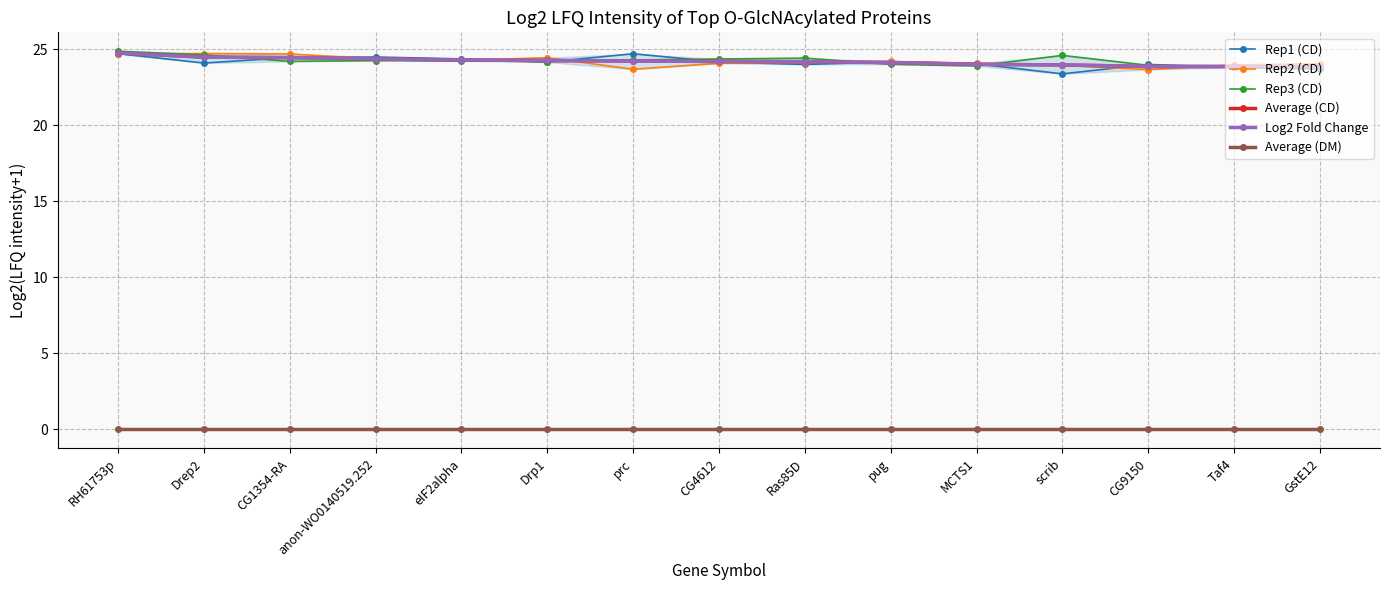

Rank the series at Drp1 from lowest to highest value.

Average (DM), Rep1 (CD), Rep3 (CD), Average (CD), Log2 Fold Change, Rep2 (CD)